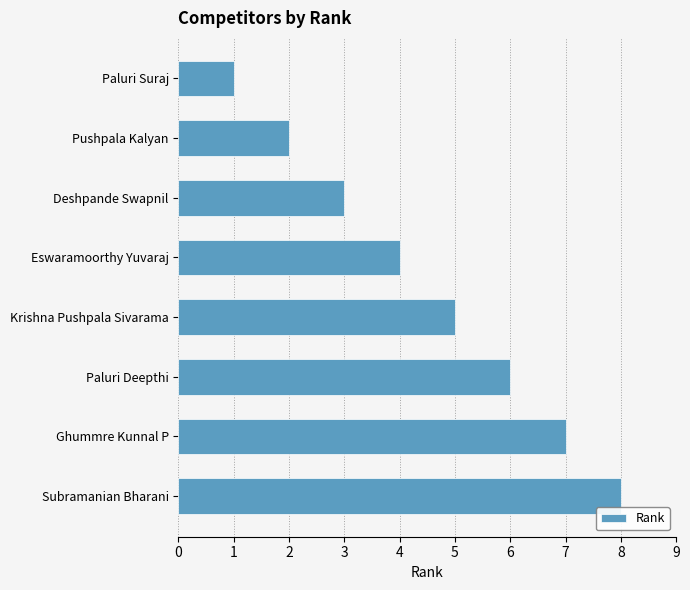

Which label corresponds to the largest value in the chart?

Subramanian Bharani